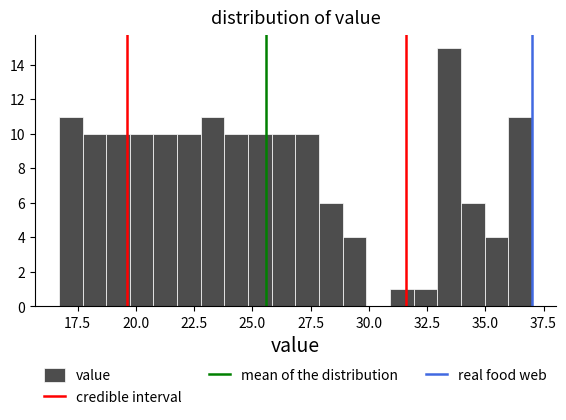

Read against the x-axis, roughly where is the centre of the tallest bar?

33.5